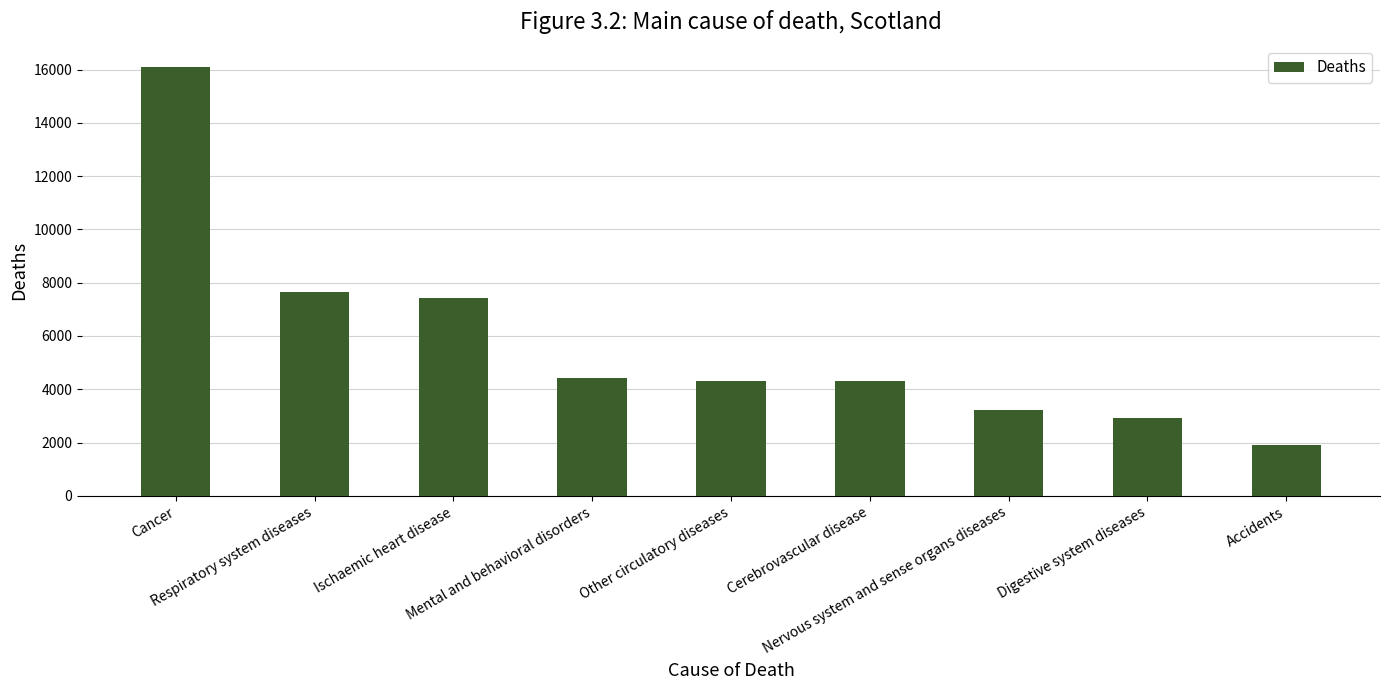

What is the difference between the maximum and second lowest values?

13167